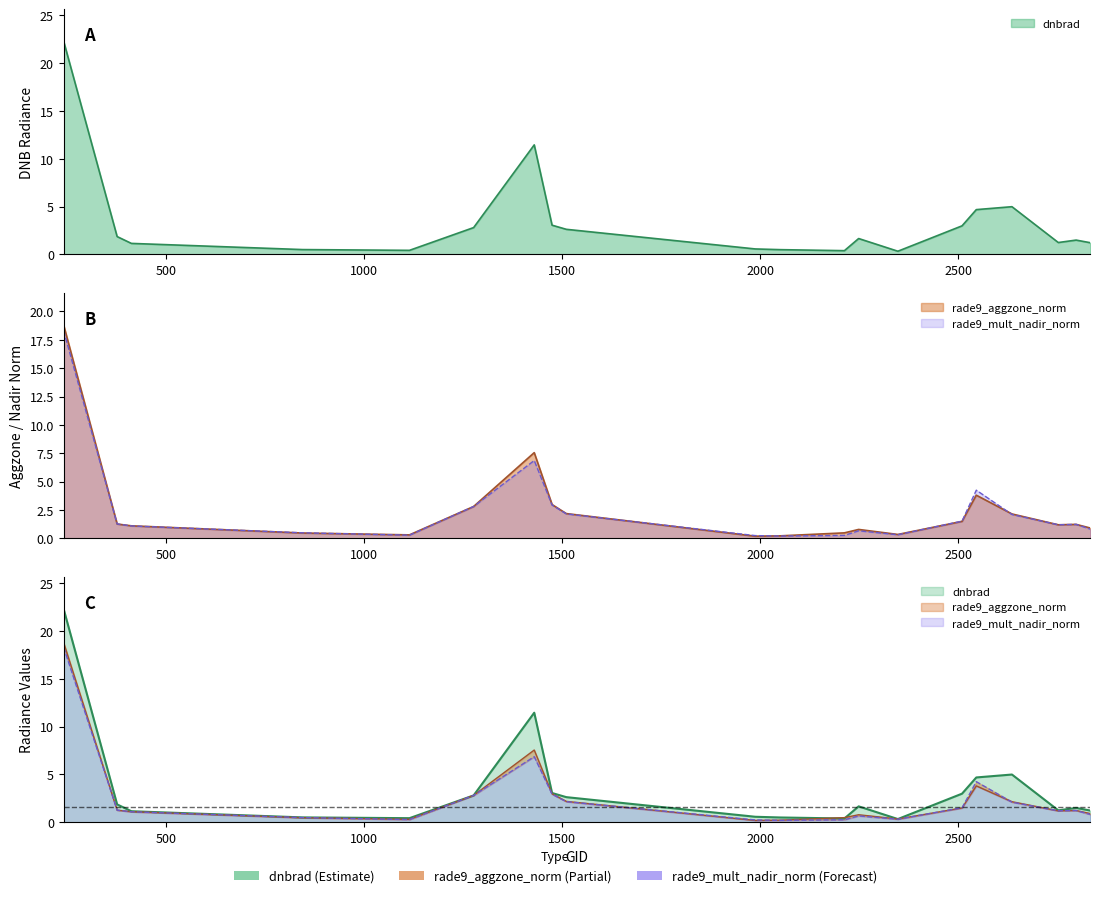

At which label does rade9_mult_nadir_norm first exceed 1?

242